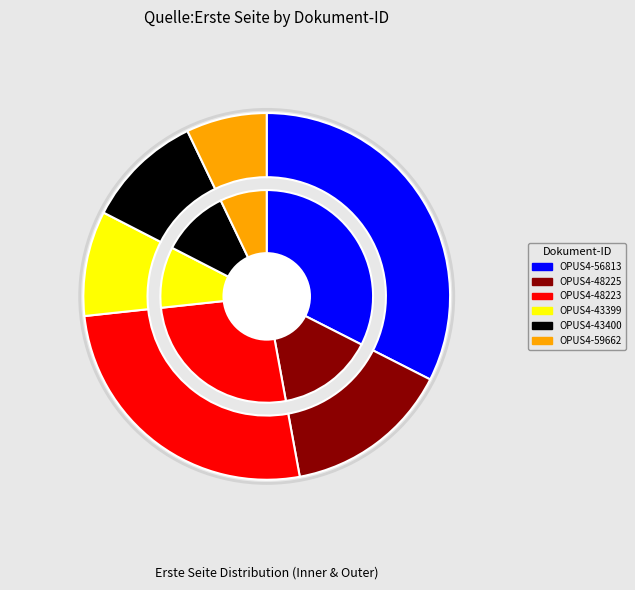

To the nearest percent, what percentage of the pie is OPUS4-59662?

7%